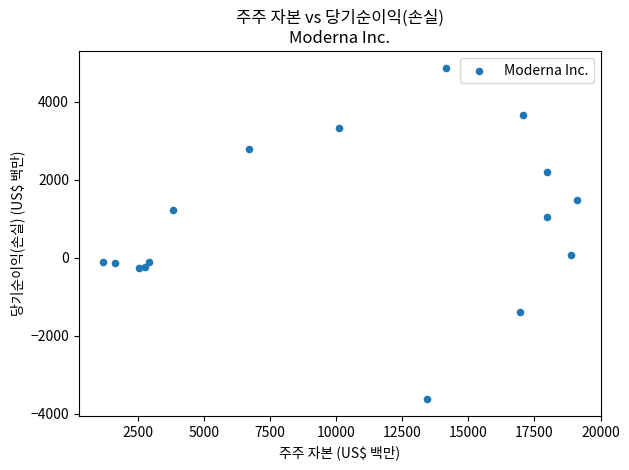

What is the range of X values (max minus min)?

17948